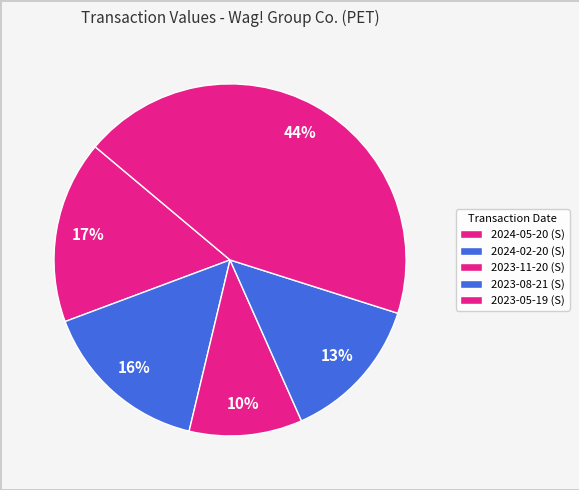

How many segments does this pie chart have?

5